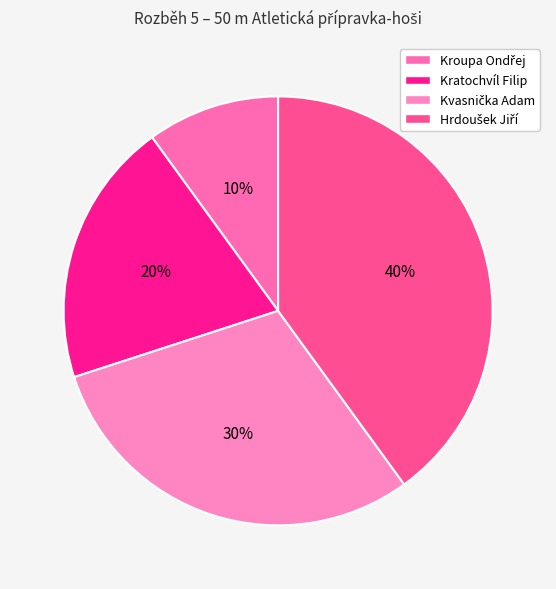

Rank the categories by value from lowest to highest.

Kroupa Ondřej, Kratochvíl Filip, Kvasnička Adam, Hrdoušek Jiří